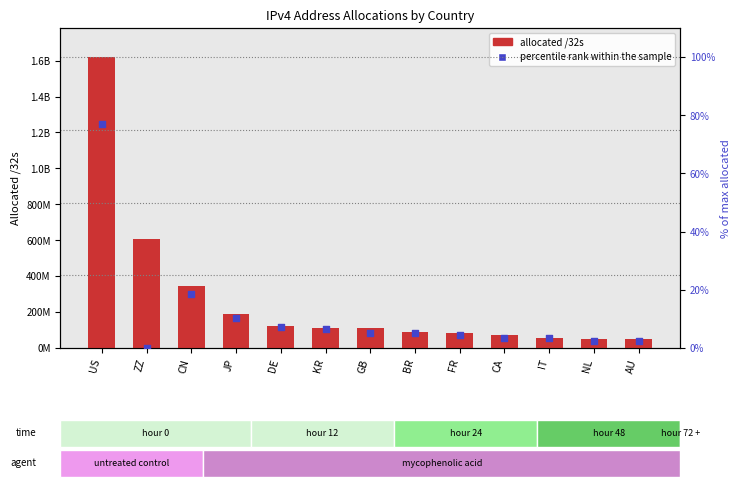

Which series has the largest total across all categories?

allocated /32s